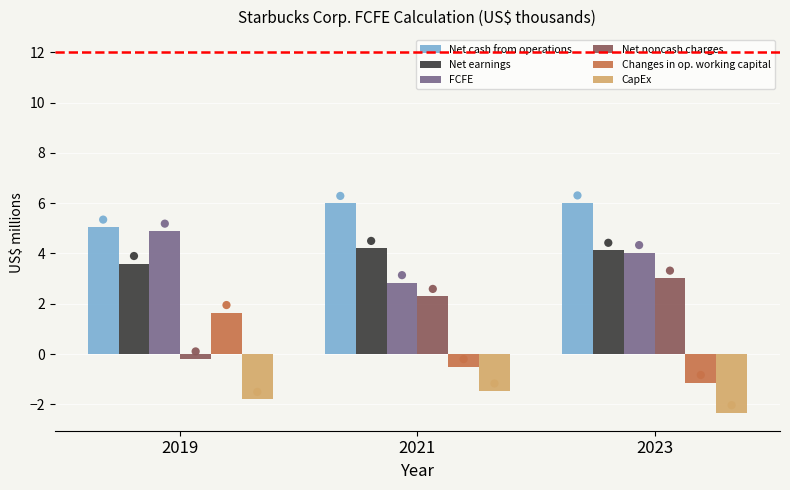

What is the total value across all series at 2021?

13.3